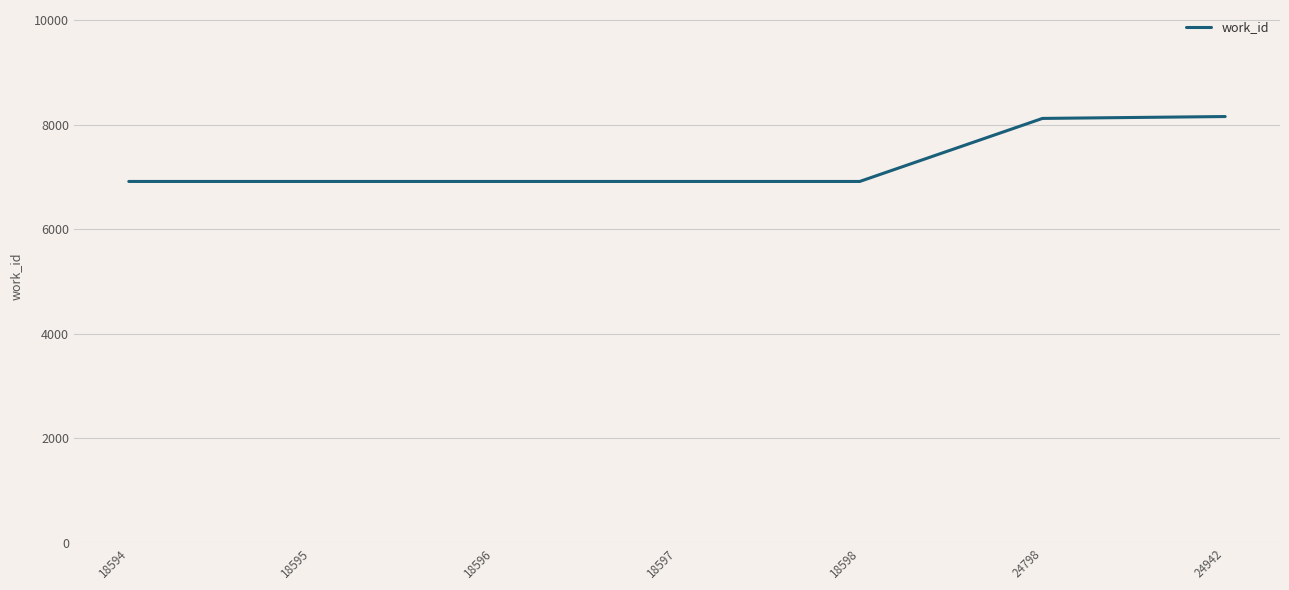

Does the chart display data point markers on the line(s)?

No